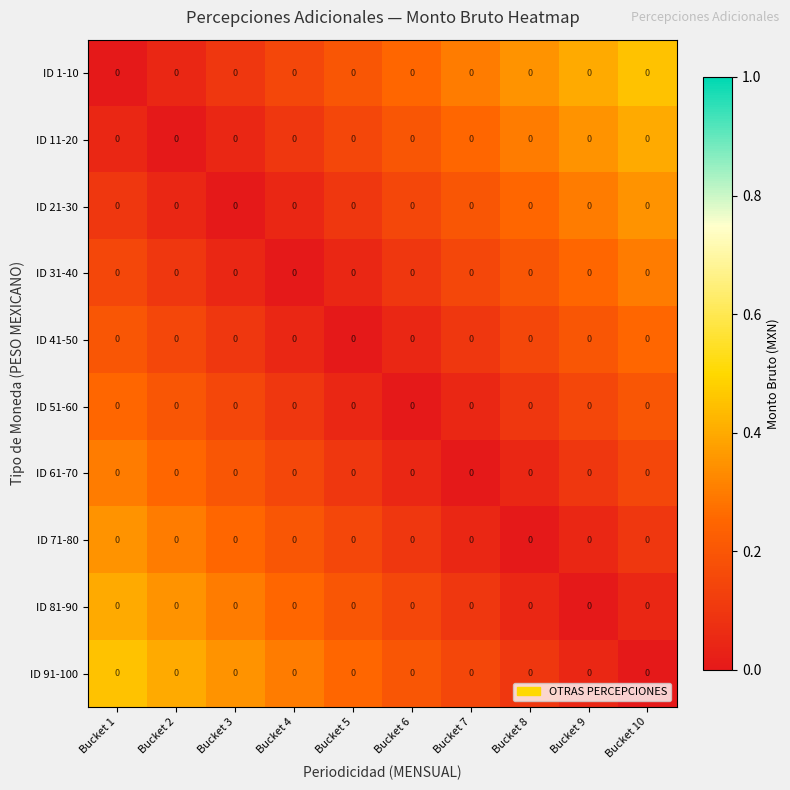

Read the ID 71-80 value at Bucket 1.

0.3